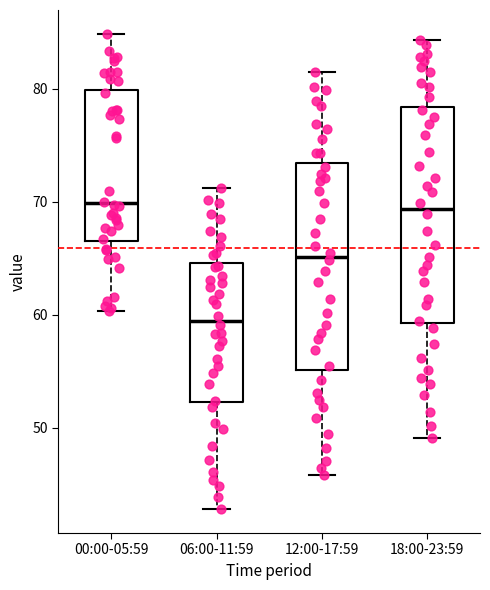

Where is the lower edge of the box for 12:00-17:59 on the y-axis? The values are not printed on the chart, so give them approximately, as read against the axis.

55